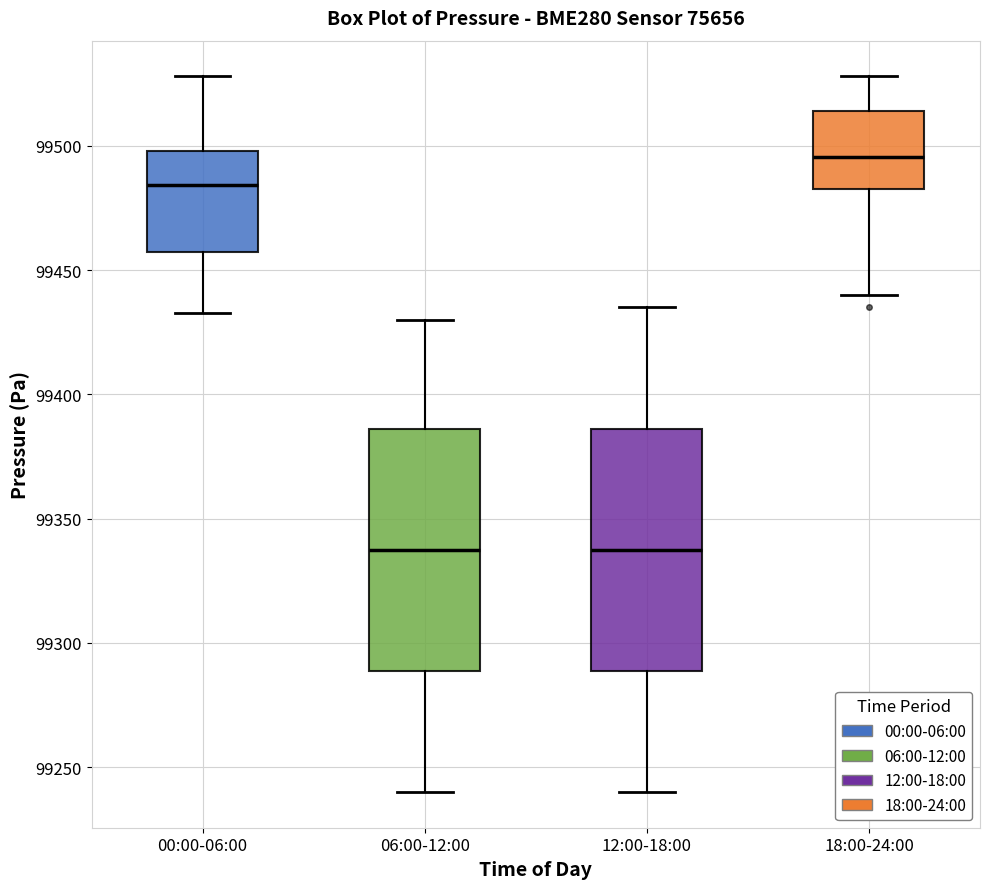

Where does the upper whisker of the box for 00:00-06:00 end on the y-axis? The values are not printed on the chart, so give them approximately, as read against the axis.

99530